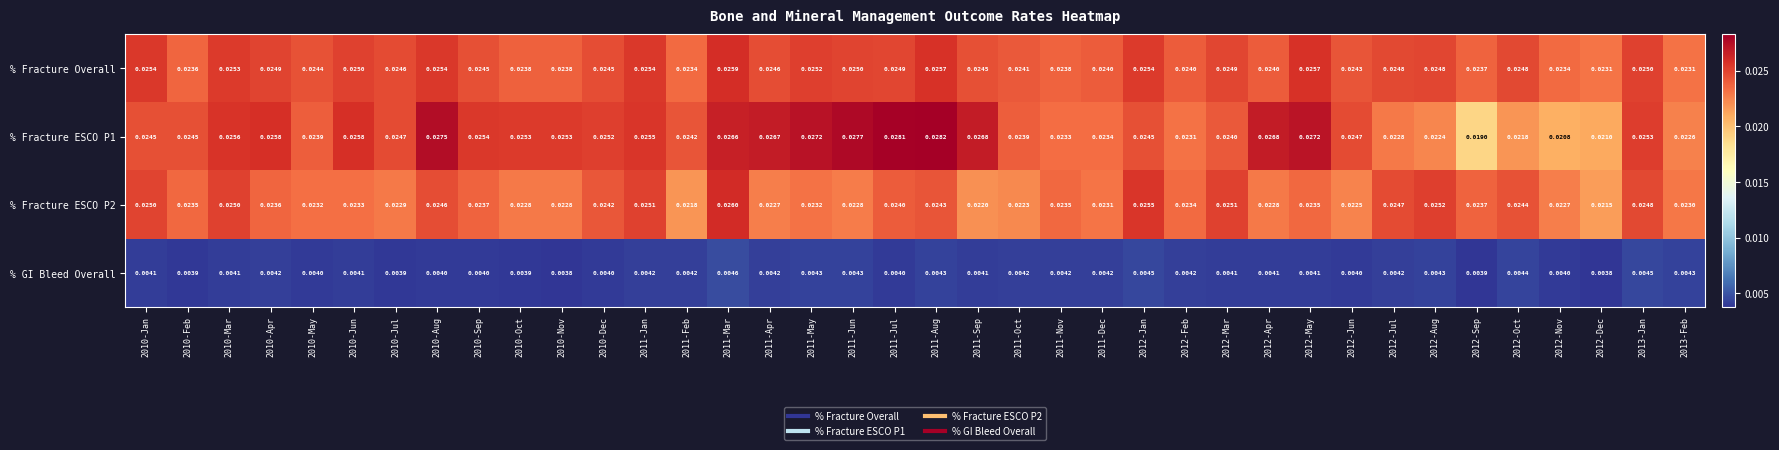

Is the value of % GI Bleed Overall at 2011-Feb greater than the value of % Fracture Overall at 2012-Jul?

No